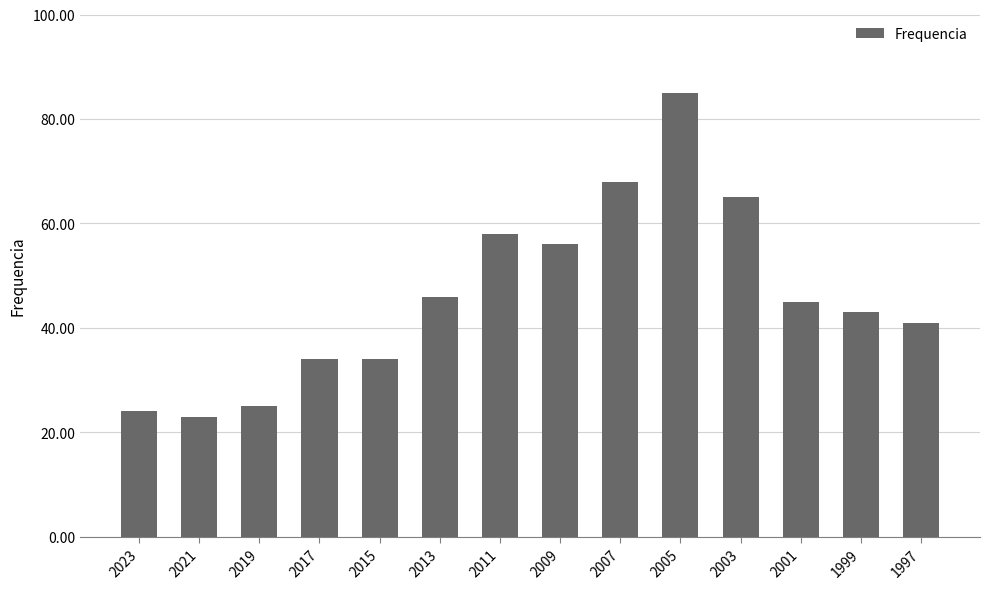

Reading right to left, transcribe all the data shown in this chart.

41	43	45	65	85	68	56	58	46	34	34	25	23	24